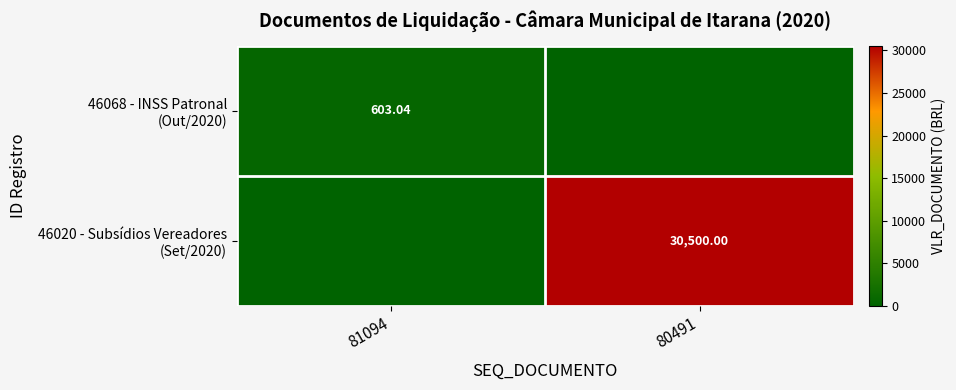

Which series changed the most between 81094 and 80491?

46020 - Subsídios Vereadores (Set/2020)